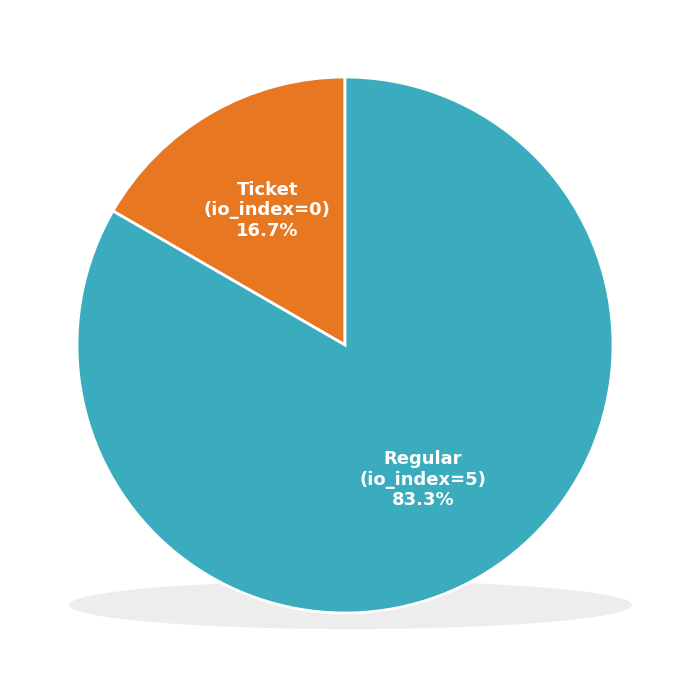

Combined, do Regular and Ticket account for over 50%?

Yes